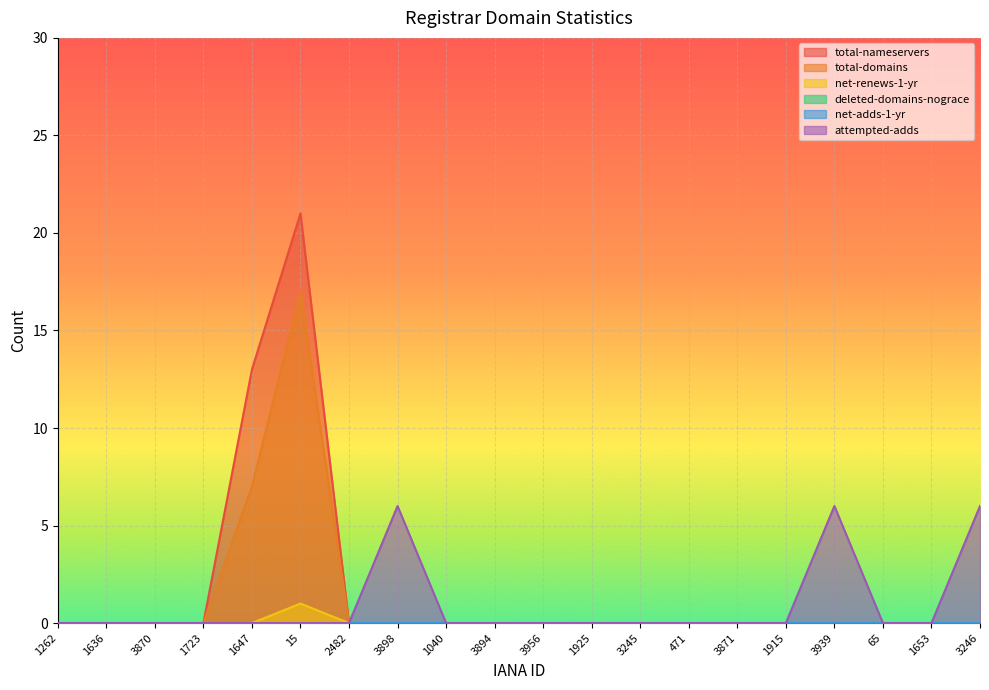

Reading left to right, what are all the values shown in this chart?

total-nameservers: 1262=0	1636=0	3870=0	1723=0	1647=13	15=21	2482=0	3898=0	1040=0	3894=0	3956=0	1925=0	3245=0	471=0	3871=0	1915=0	3939=0	65=0	1653=0	3246=0
total-domains: 1262=0	1636=0	3870=0	1723=0	1647=7	15=17	2482=0	3898=0	1040=0	3894=0	3956=0	1925=0	3245=0	471=0	3871=0	1915=0	3939=0	65=0	1653=0	3246=0
net-renews-1-yr: 1262=0	1636=0	3870=0	1723=0	1647=0	15=1	2482=0	3898=0	1040=0	3894=0	3956=0	1925=0	3245=0	471=0	3871=0	1915=0	3939=0	65=0	1653=0	3246=0
attempted-adds: 1262=0	1636=0	3870=0	1723=0	1647=0	15=0	2482=0	3898=6	1040=0	3894=0	3956=0	1925=0	3245=0	471=0	3871=0	1915=0	3939=6	65=0	1653=0	3246=6